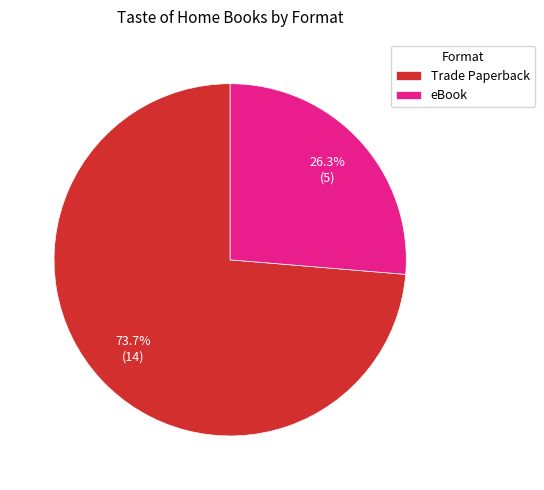

Is there a majority slice in this chart?

Yes